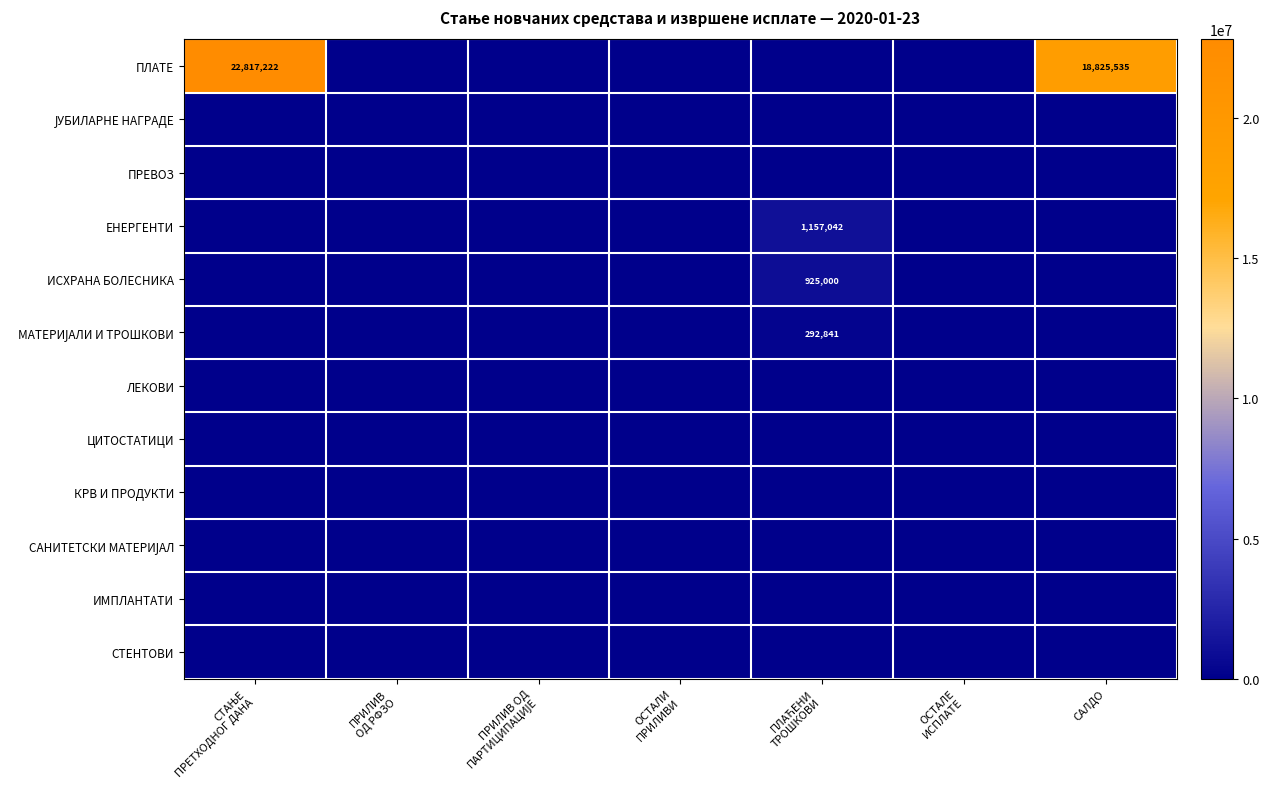

At which label is ЛЕКОВИ closest to 0?

СТАЊЕ ПРЕТХОДНОГ ДАНА